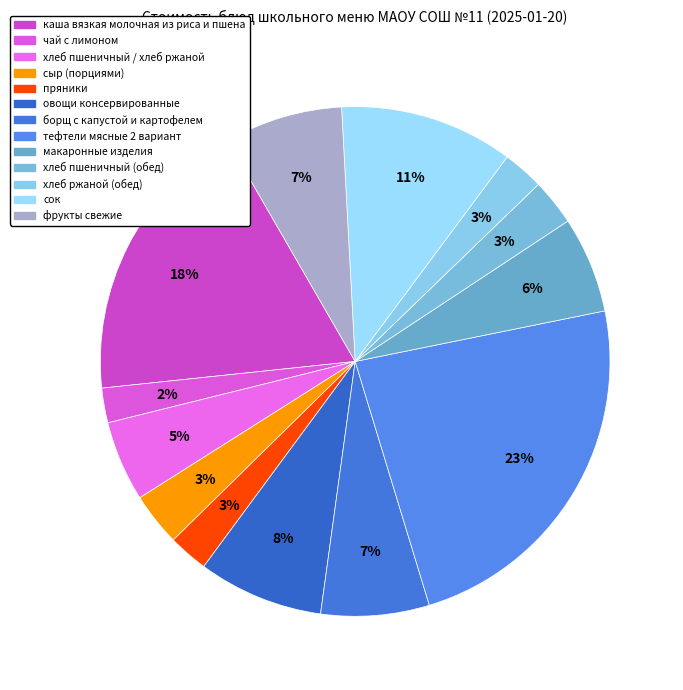

To the nearest percent, what is the difference between the largest and smallest slice percentages?

21%